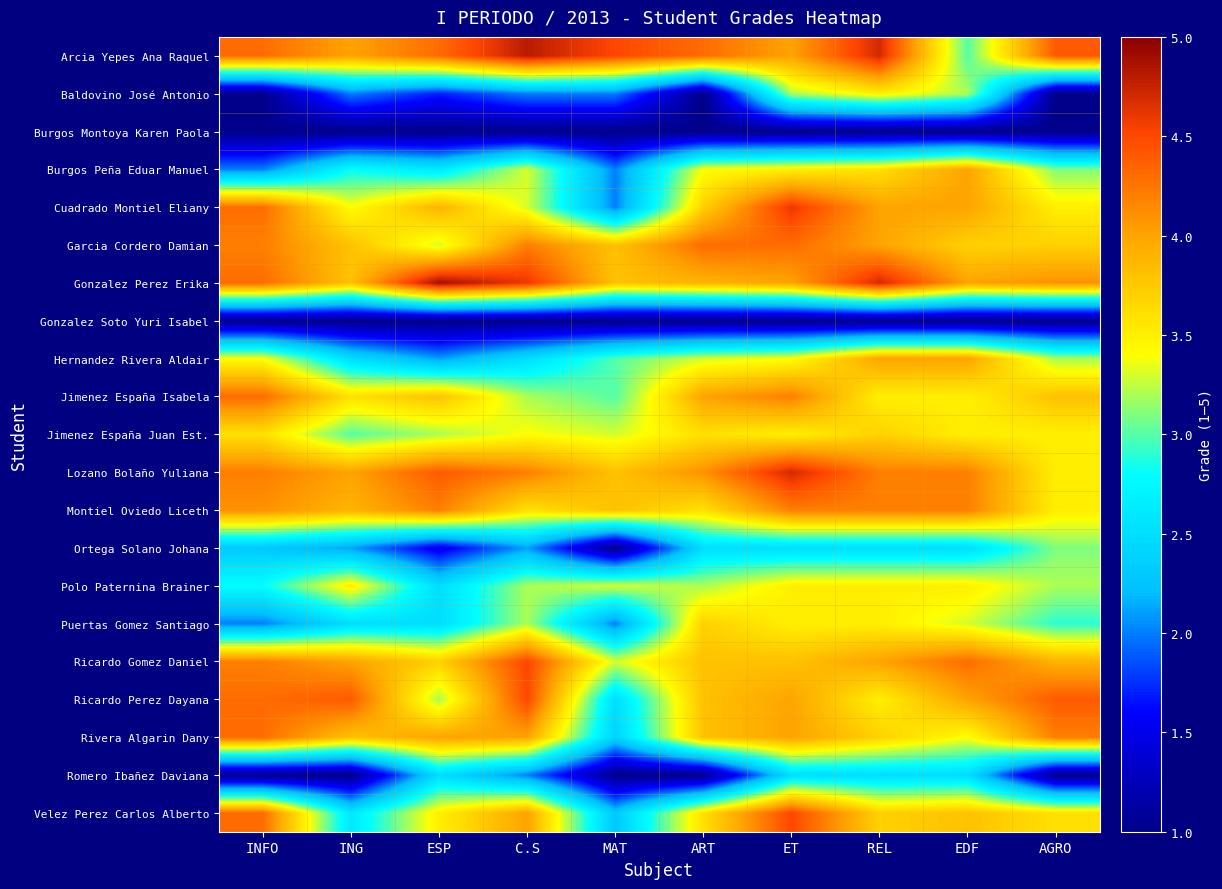

Which series changed the most between INFO and EDF?

Baldovino José Antonio